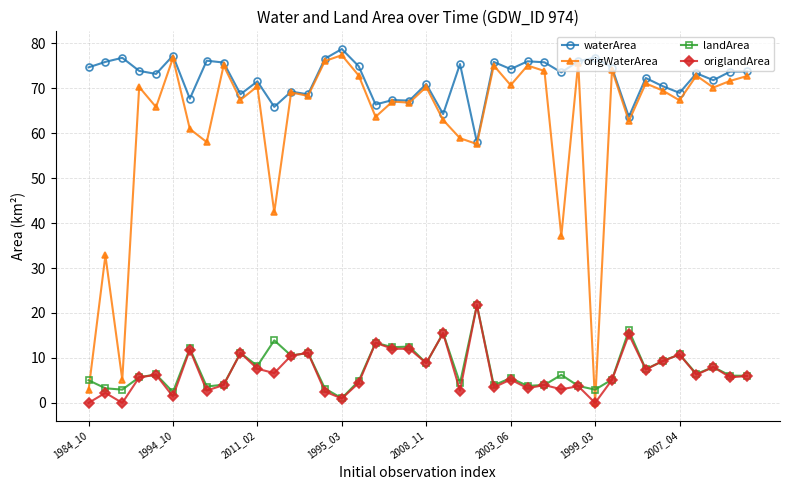

What is the value of the origlandArea point at the 19th from the left?

12.0